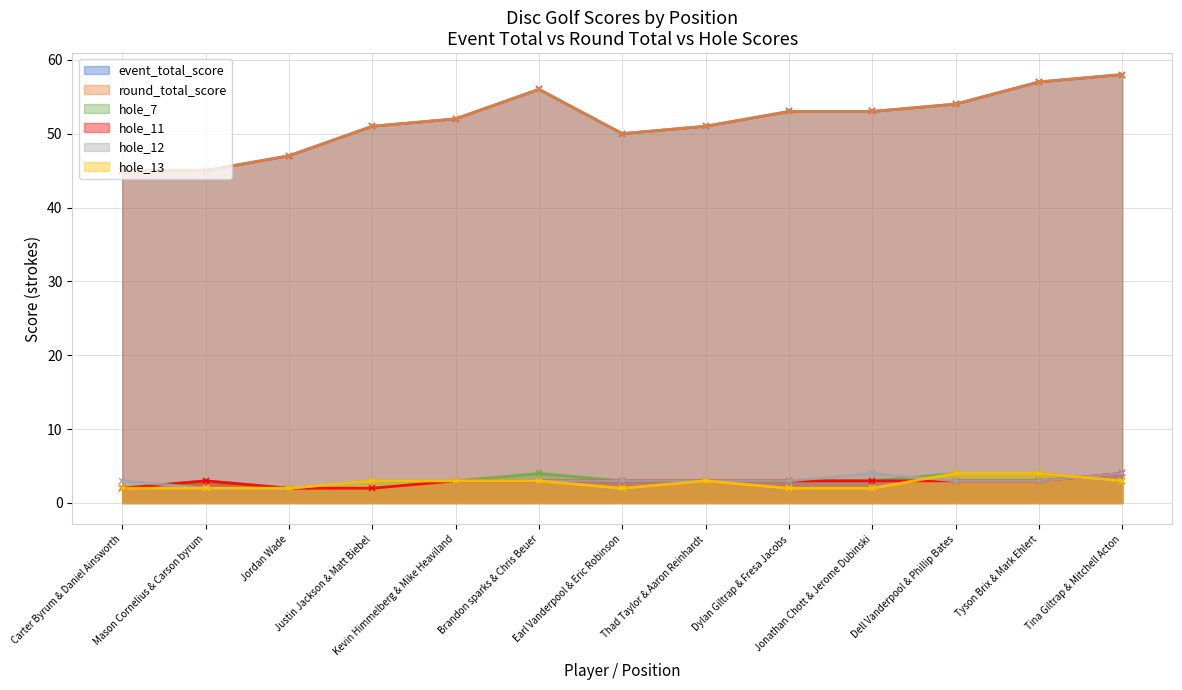

Reading left to right, list all the values displayed in this chart.

event_total_score: 45	45	47	51	52	56	50	51	53	53	54	57	58
round_total_score: 45	45	47	51	52	56	50	51	53	53	54	57	58
hole_7: 2	3	2	3	3	4	3	3	3	3	4	4	3
hole_11: 2	3	2	2	3	3	3	3	3	3	3	3	4
hole_12: 3	2	2	3	3	3	3	3	3	4	3	3	4
hole_13: 2	2	2	3	3	3	2	3	2	2	4	4	3